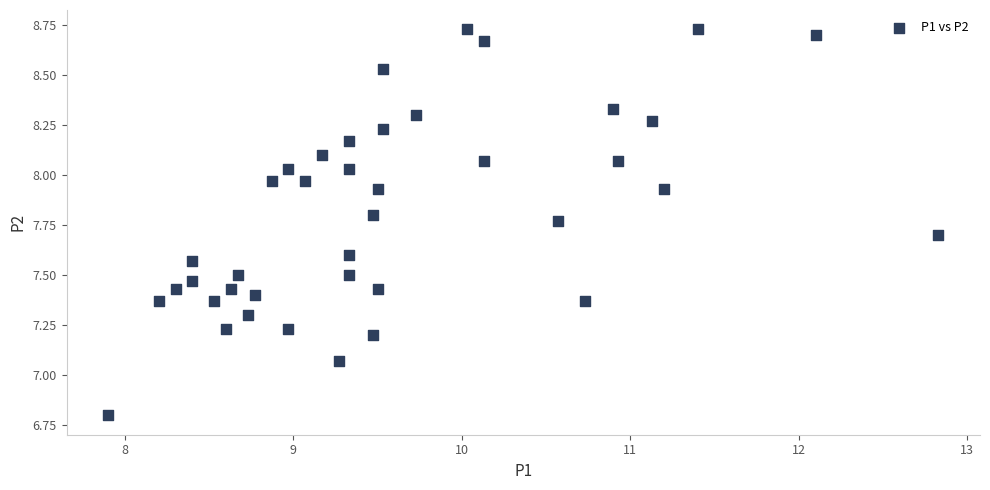

What is the range of X values (max minus min)?

4.9